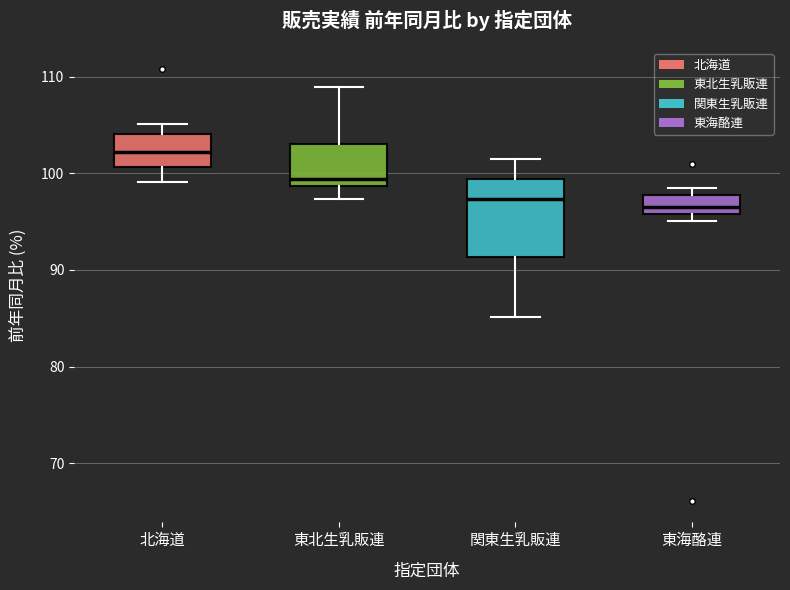

Comparing the boxes themselves (not the whiskers), which one is the tallest?

関東生乳販連